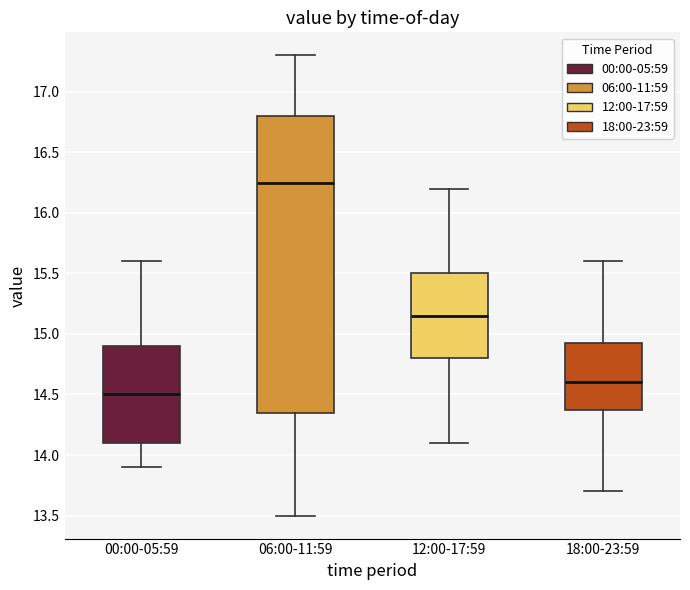

Reading left to right, transcribe this box plot: for each box, give where its median line is, the range the box spans, and where its two whiskers end, as read against the y-axis. The values are not printed on the chart, so give them approximately, as read against the axis.

00:00-05:59: median 14.50, box 14.10 to 14.90, whiskers 13.90 to 15.60
06:00-11:59: median 16.25, box 14.35 to 16.80, whiskers 13.50 to 17.30
12:00-17:59: median 15.15, box 14.80 to 15.50, whiskers 14.10 to 16.20
18:00-23:59: median 14.60, box 14.40 to 14.95, whiskers 13.70 to 15.60